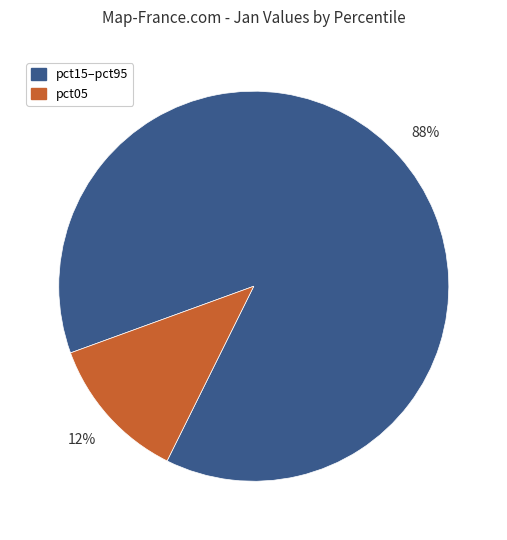

To the nearest percent, what is the average slice percentage?

50%